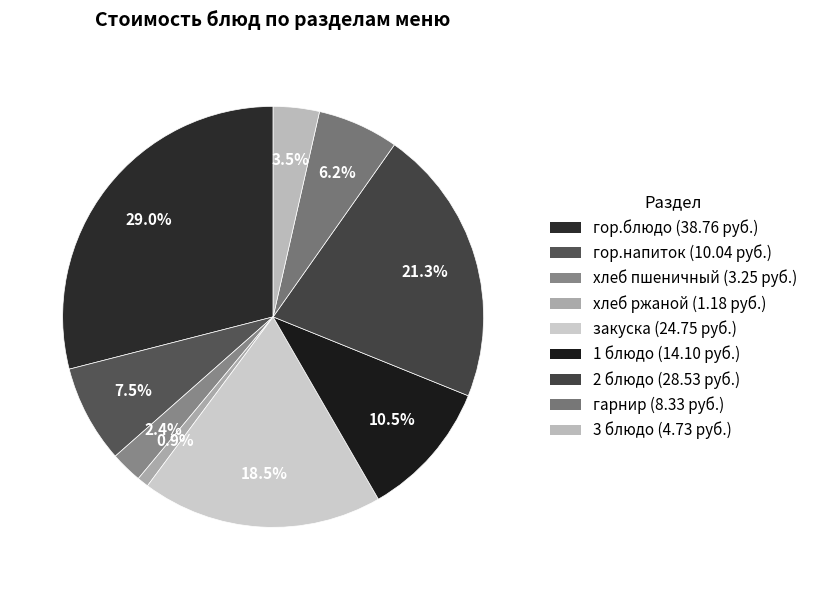

The закуска slice represents 19% of the pie. True or false?

True